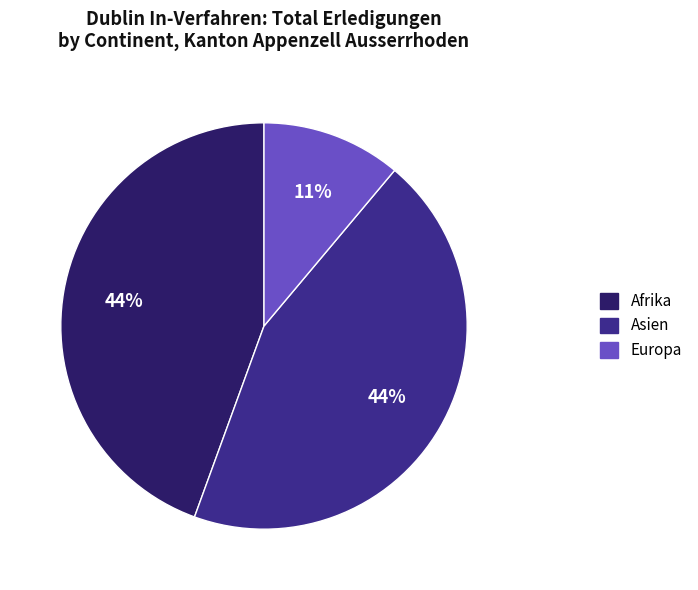

Is there a majority slice in this chart?

No